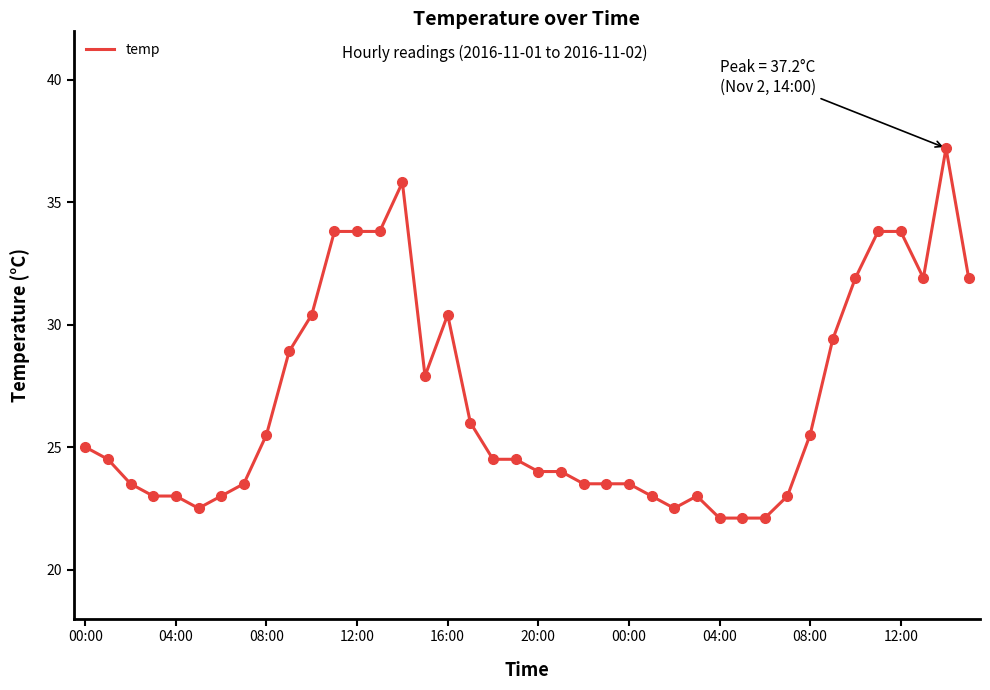

What is the smallest value displayed?

22.1